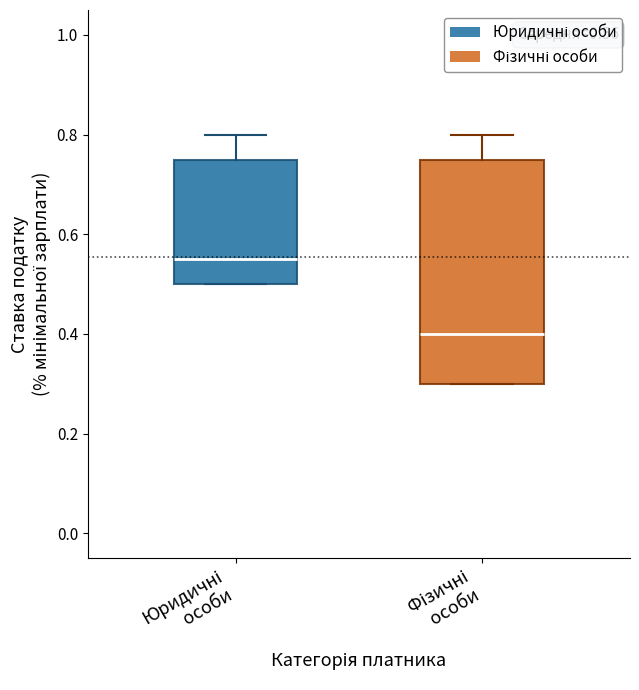

Which box has the lowest median line?

Фізичні особи